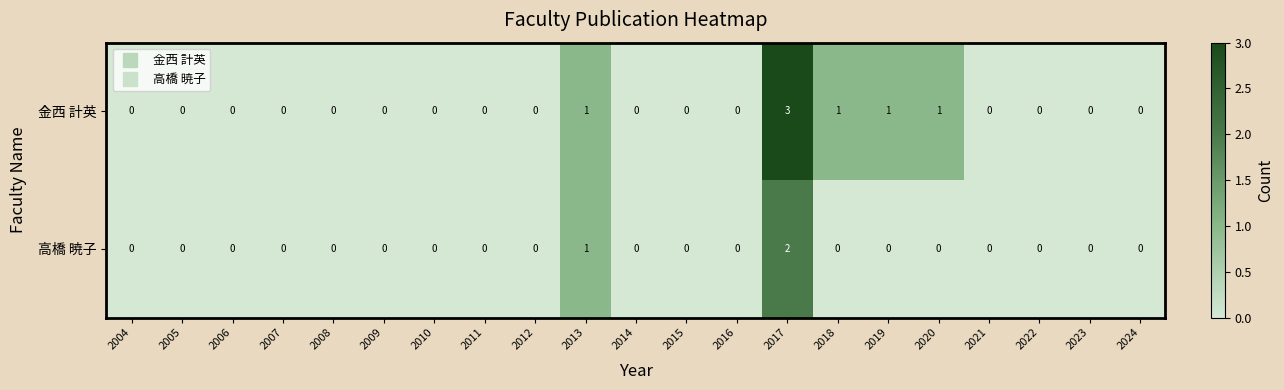

Is it true that 金西 計英 equals -1 at 2021?

False